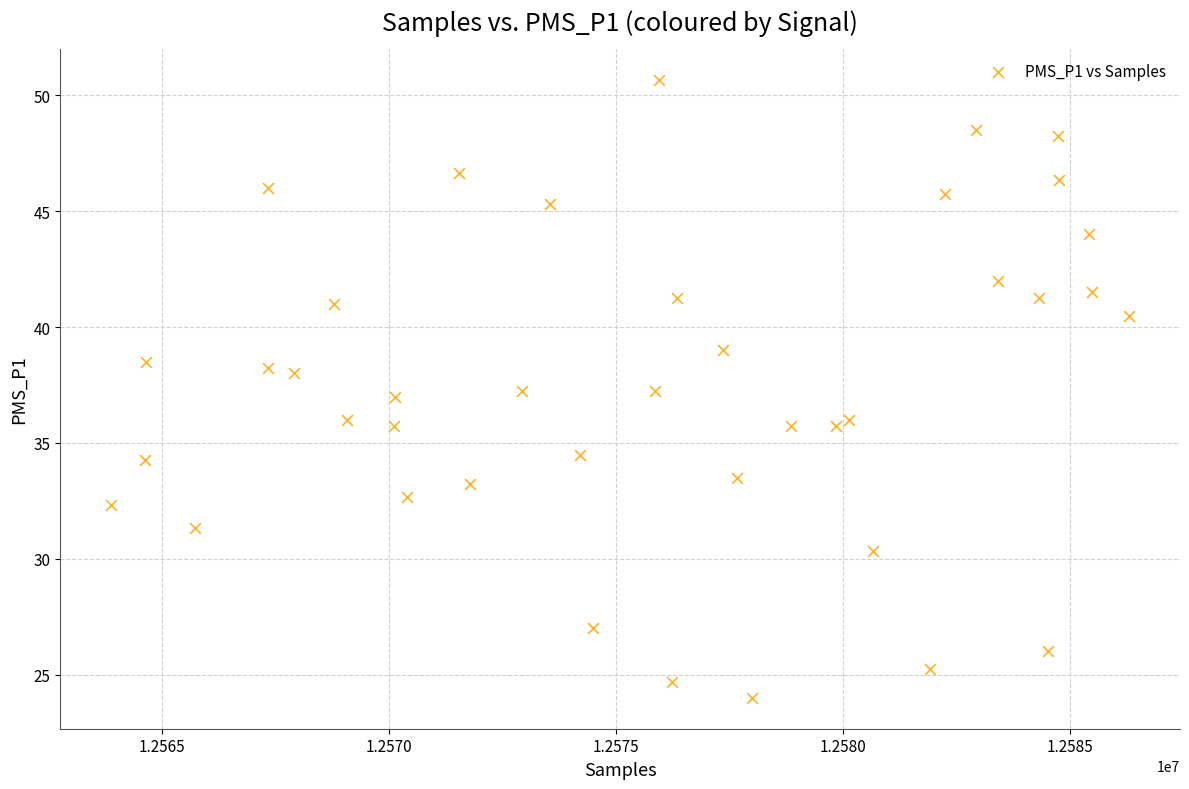

What is the range of Y values (max minus min)?

26.7